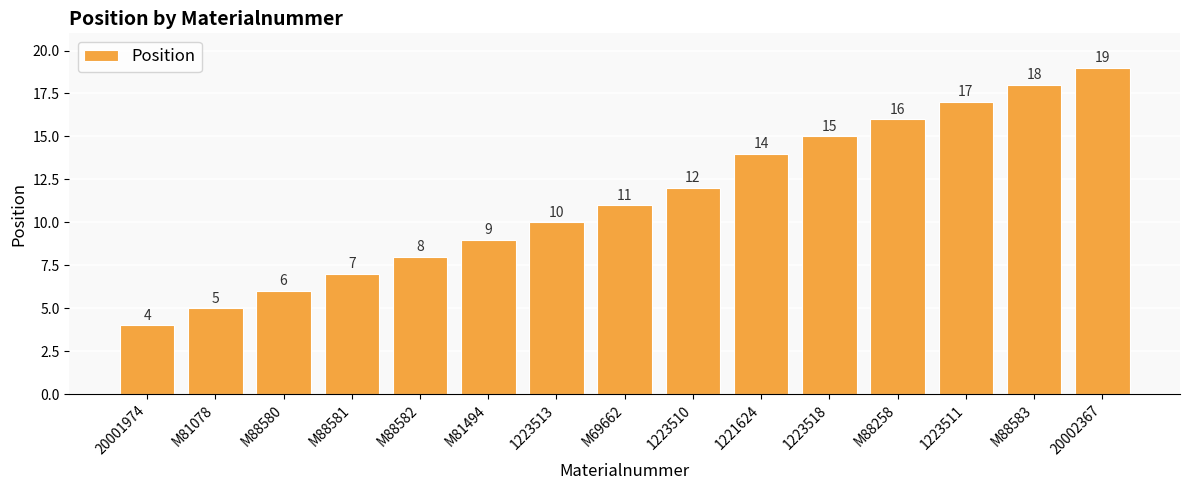

List the labels in order of value, smallest first.

20001974, M81078, M88580, M88581, M88582, M81494, 1223513, M69662, 1223510, 1221624, 1223518, M88258, 1223511, M88583, 20002367